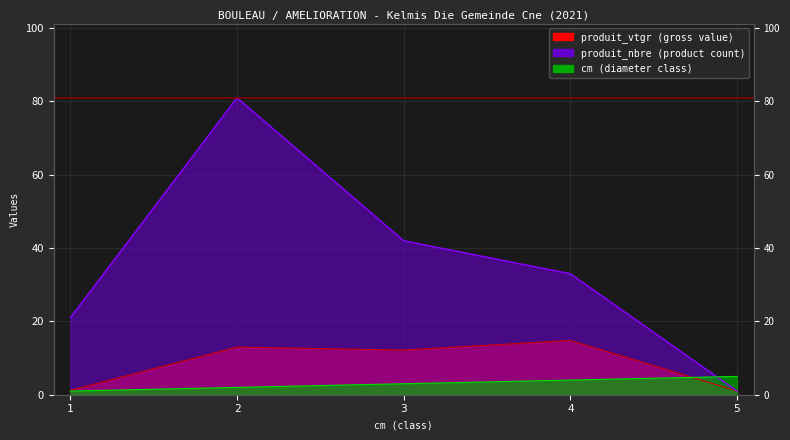

What is the difference between the maximum and minimum values in the cm series?

4.0